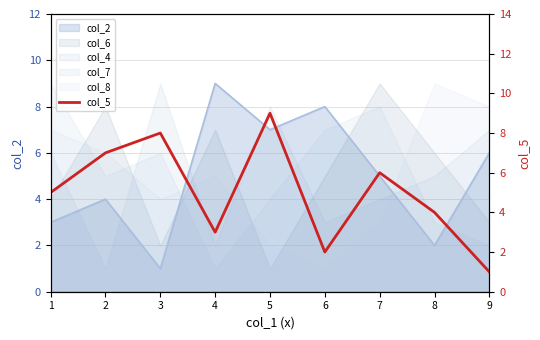

The chart shows a value of 6 at 7. True or false?

True